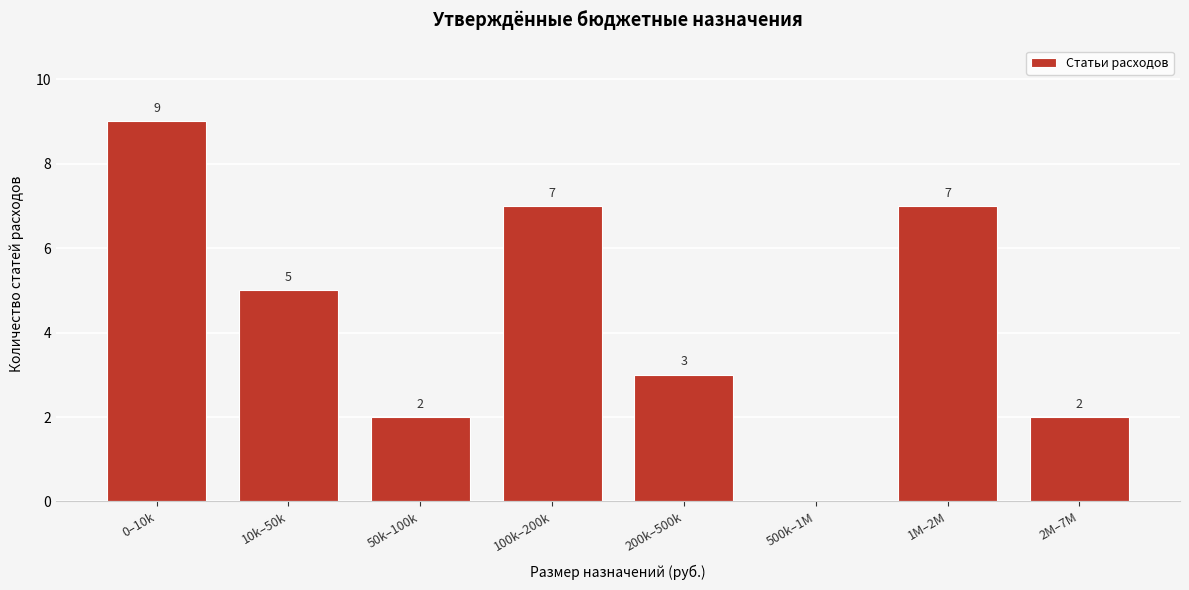

Reading right to left, extract all data points from this chart.

2M–7M=2	1M–2M=7	500k–1M=0	200k–500k=3	100k–200k=7	50k–100k=2	10k–50k=5	0–10k=9